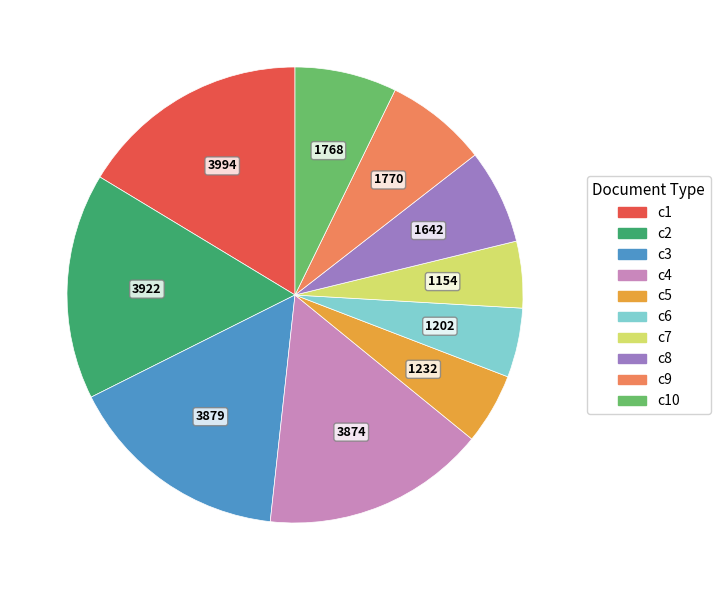

How many segments does this pie chart have?

10